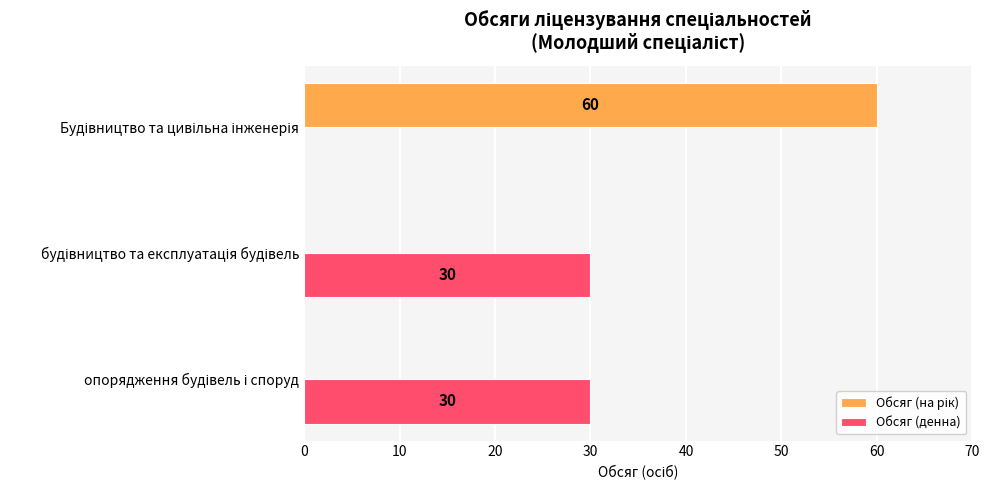

Count the number of categories in the chart.

3